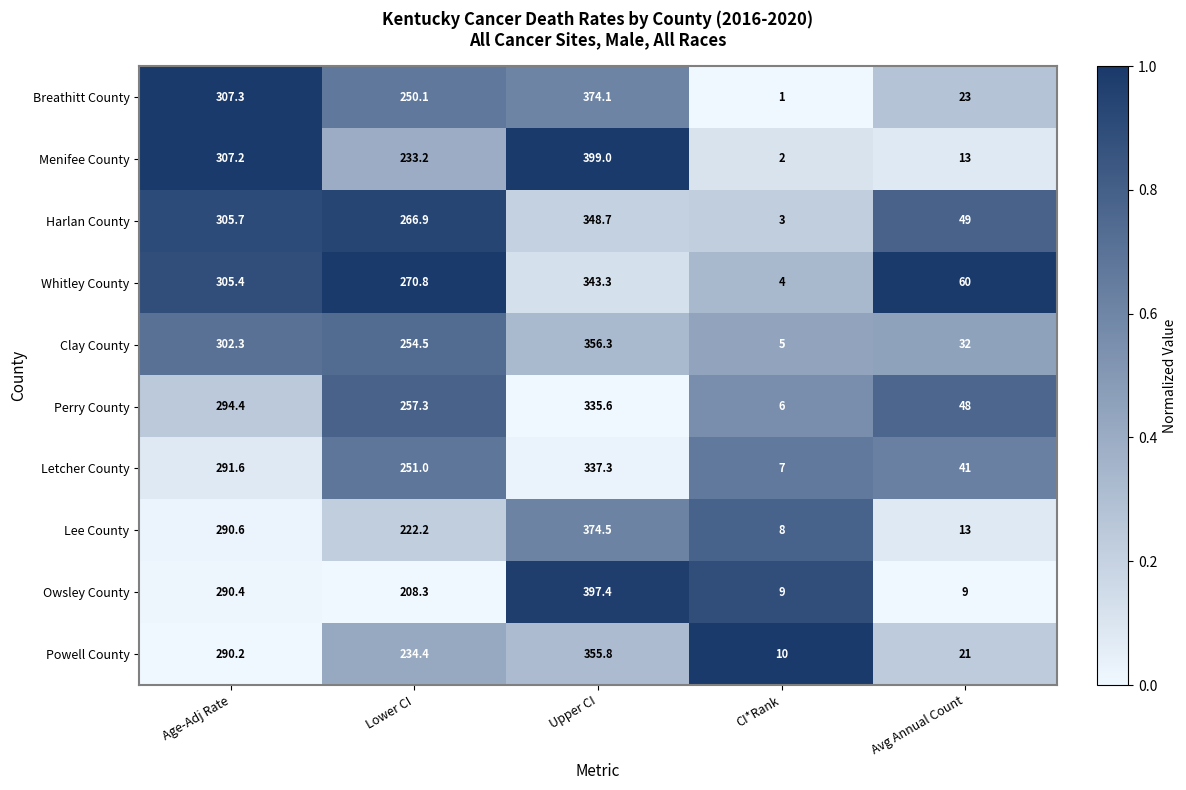

Where is Harlan County nearest to the value 175?

Lower CI